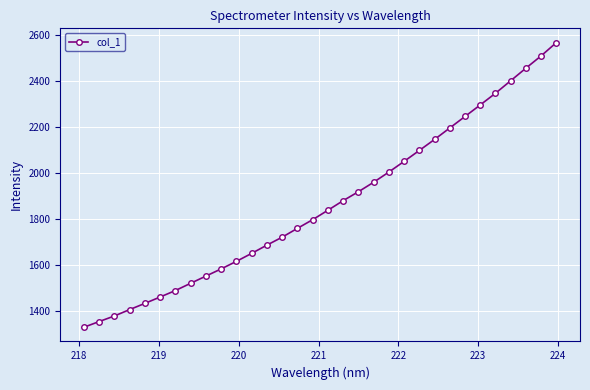

True or false: the data has more than 1 interior local peaks.

False